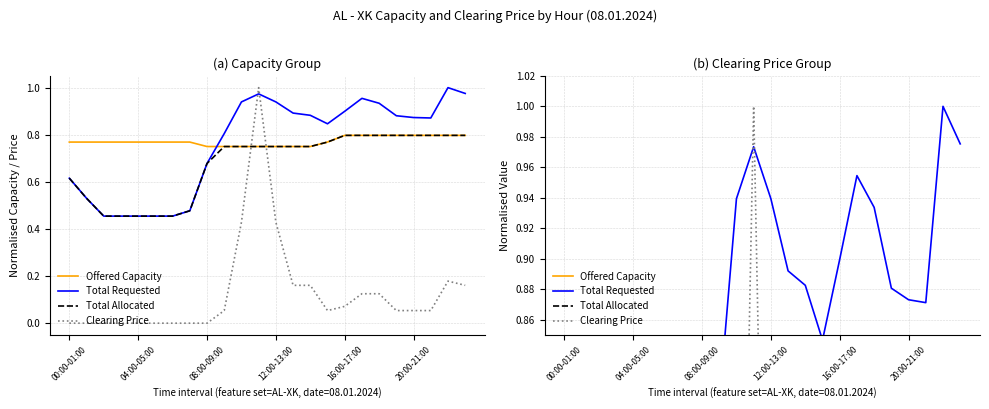

How many intersections are there between Offered Capacity and Total Requested?

1